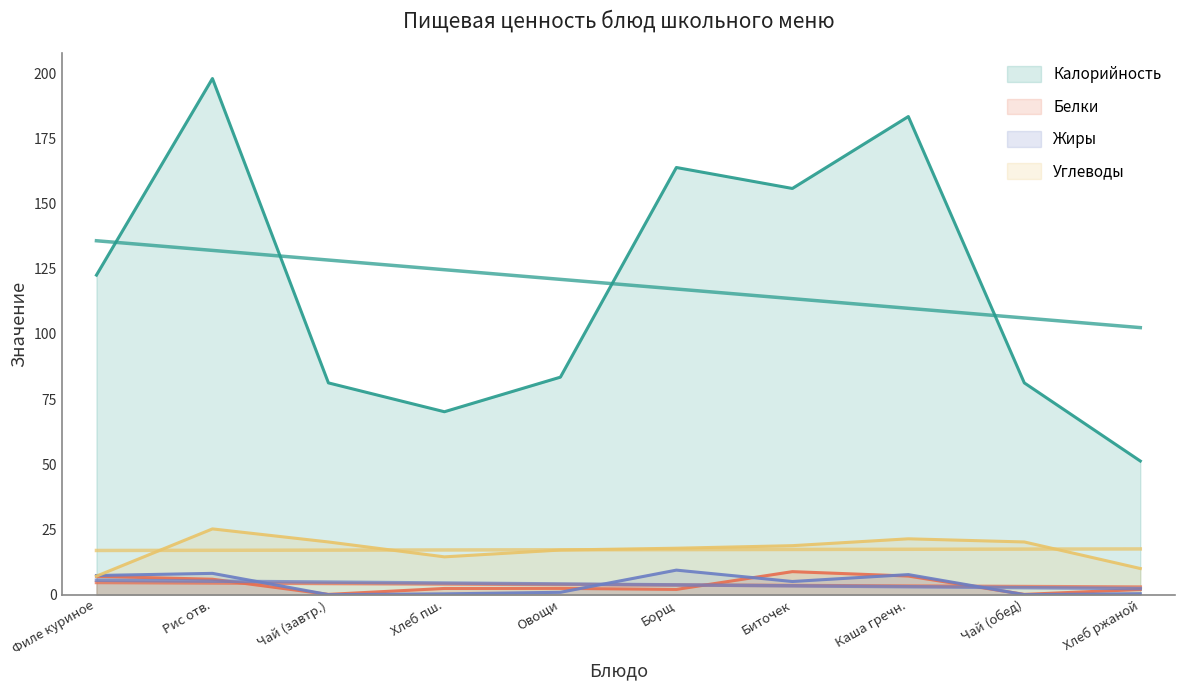

What is the difference between the second highest and second lowest values in the Жиры series?

8.2